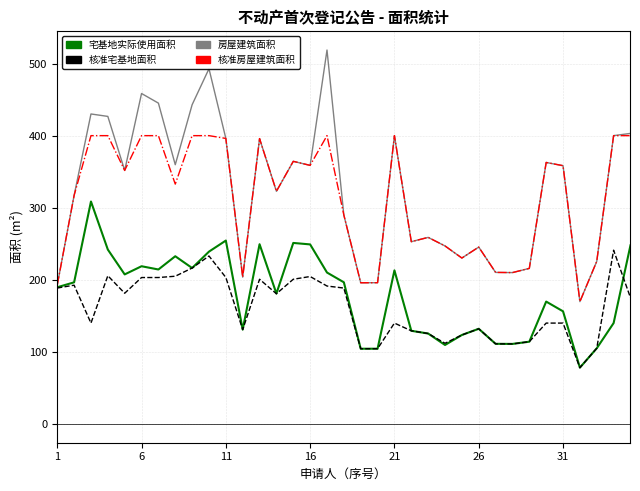

What is the minimum value for 宅基地实际使用面积?

78.2